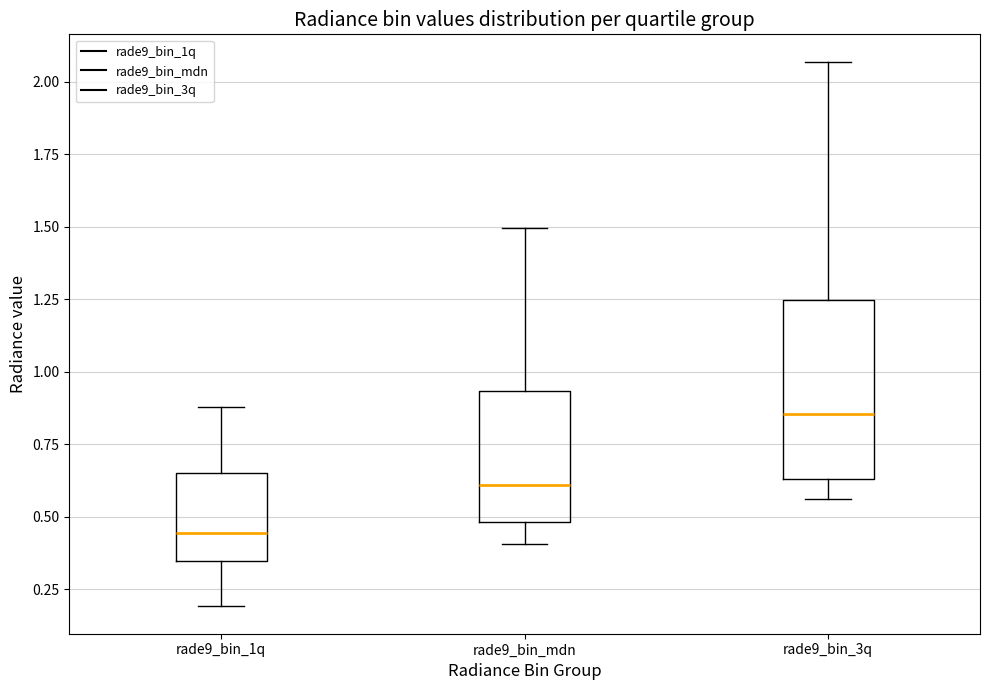

Which box is the tallest, from its lower edge to its upper edge?

rade9_bin_3q